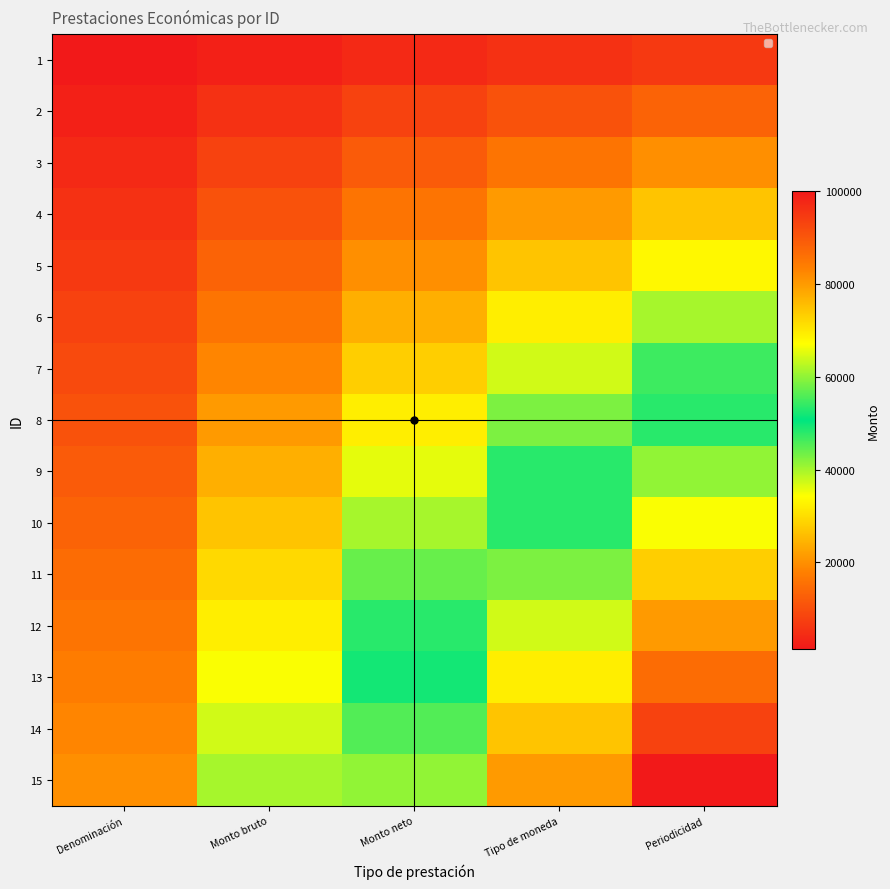

What is the difference between the highest and lowest values at Monto neto?

56000.0